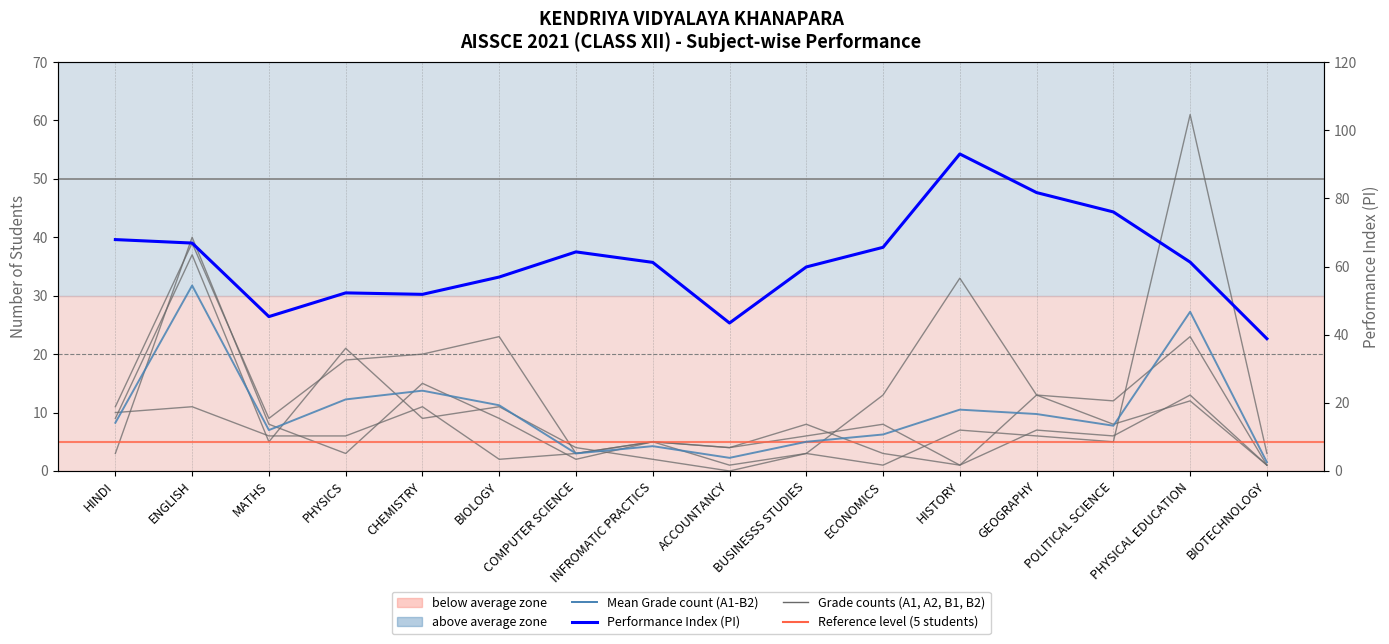

What position from the left is CHEMISTRY?

5